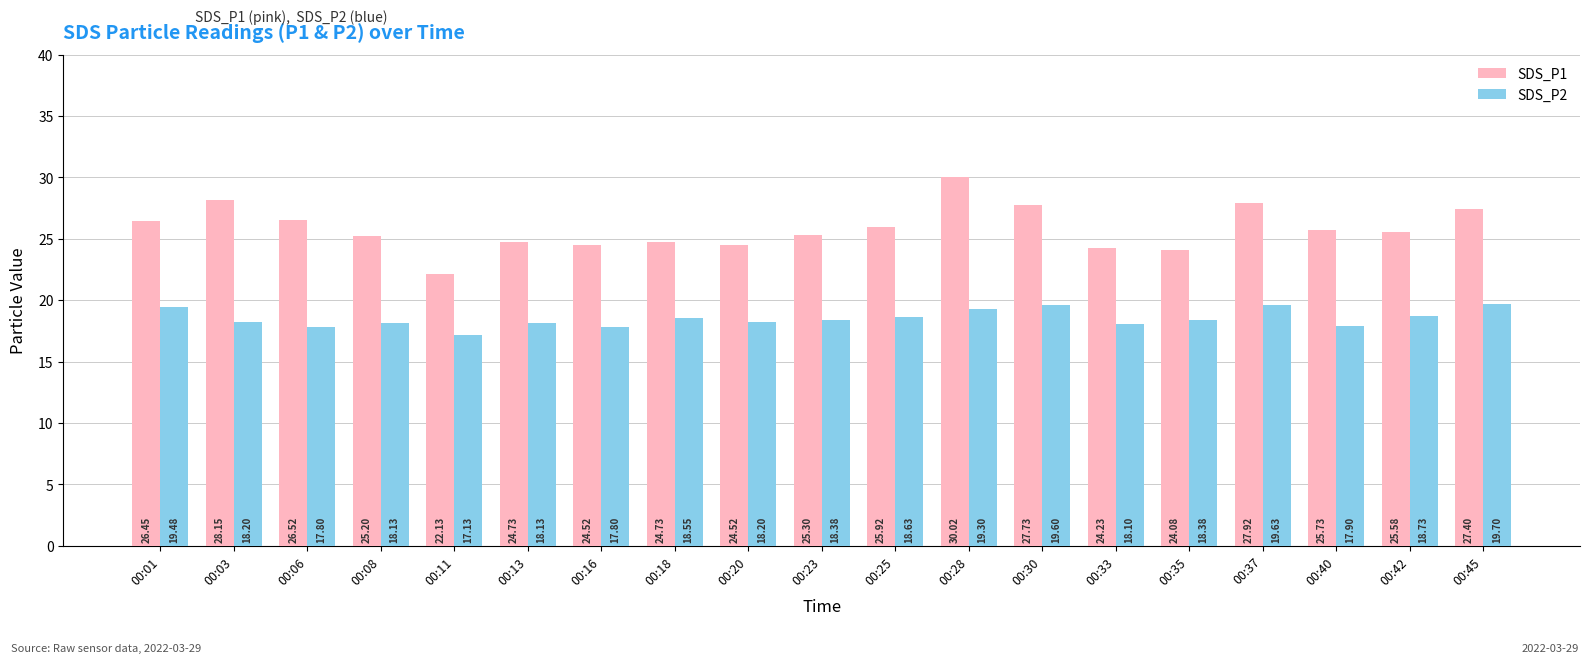

Are the bars horizontal?

No